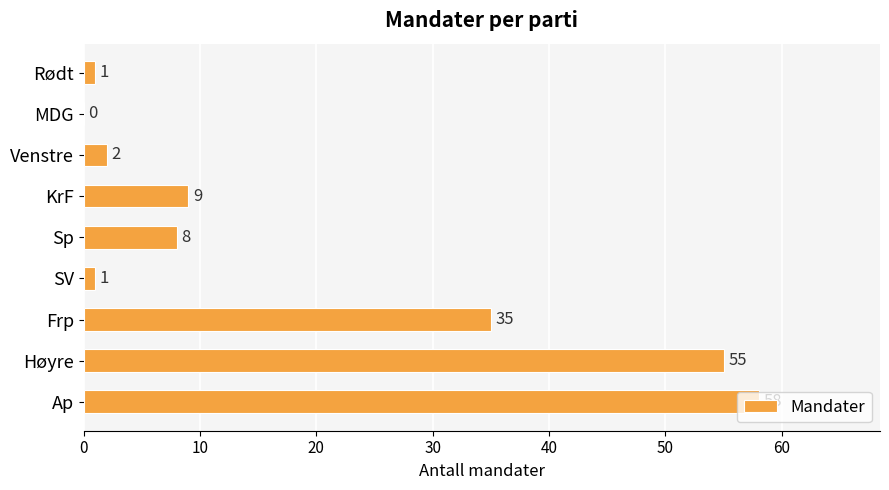

Which has a higher value, Venstre or SV?

Venstre